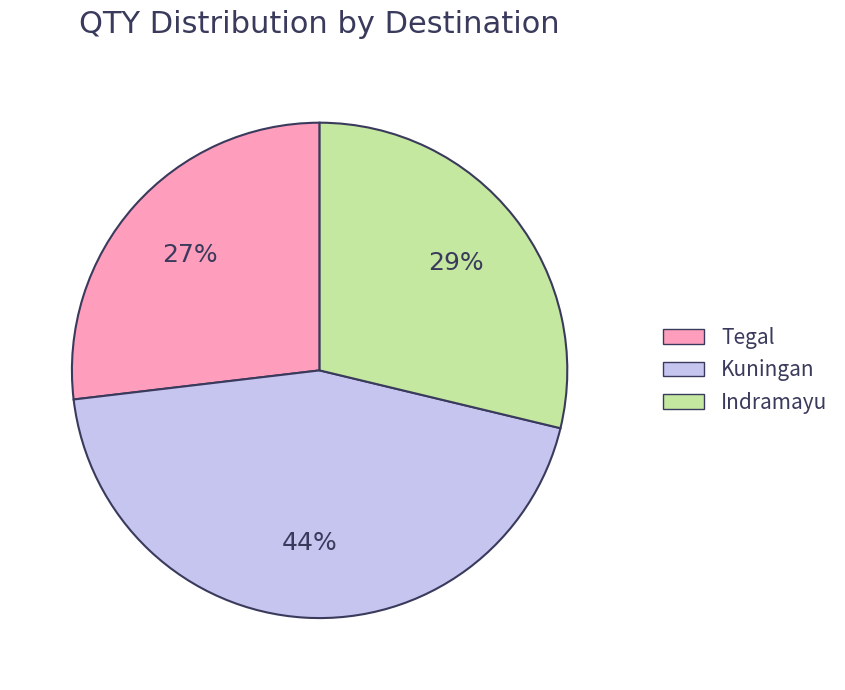

How many segments does this pie chart have?

3